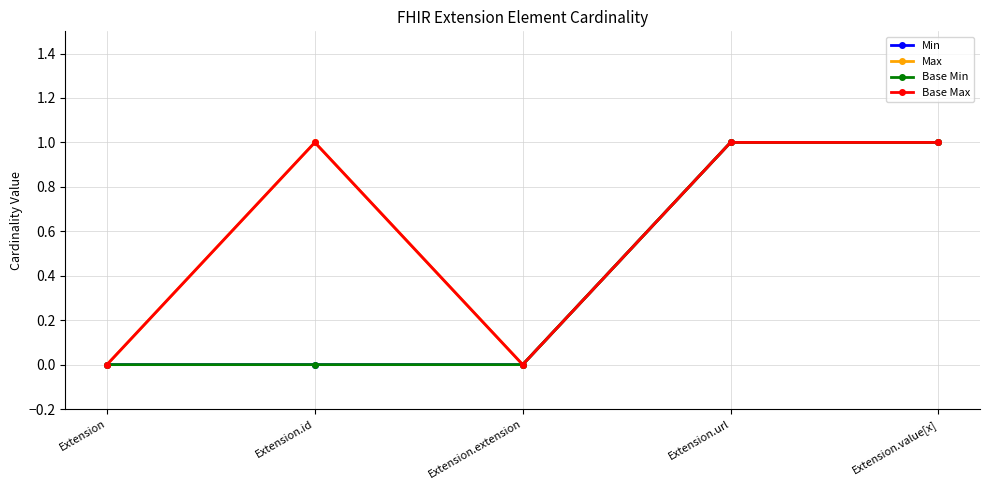

How many data points does each series have?

5